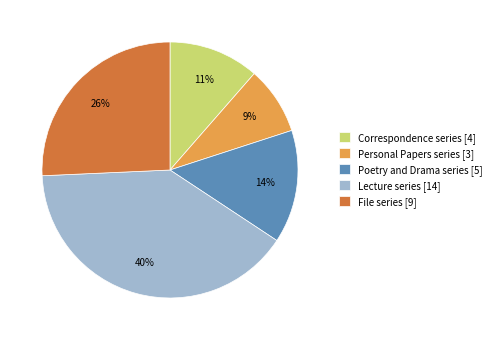

Count the number of slices in the pie.

5